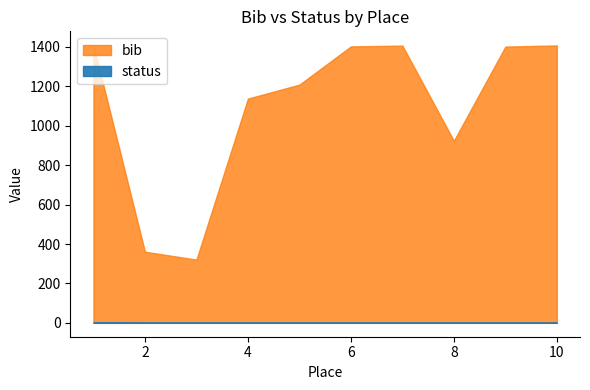

Rank the series at 3 from lowest to highest value.

status, bib